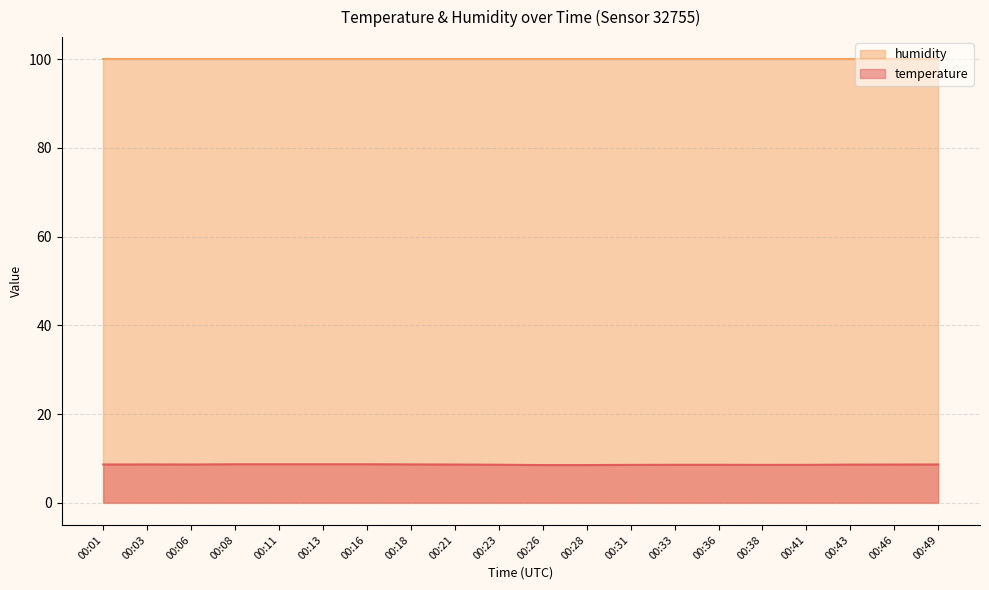

Reading right to left, what are all the values shown in this chart?

00:49=8.6	00:46=8.6	00:43=8.6	00:41=8.6	00:38=8.5	00:36=8.6	00:33=8.6	00:31=8.5	00:28=8.5	00:26=8.5	00:23=8.6	00:21=8.6	00:18=8.7	00:16=8.7	00:13=8.7	00:11=8.7	00:08=8.7	00:06=8.6	00:03=8.7	00:01=8.6